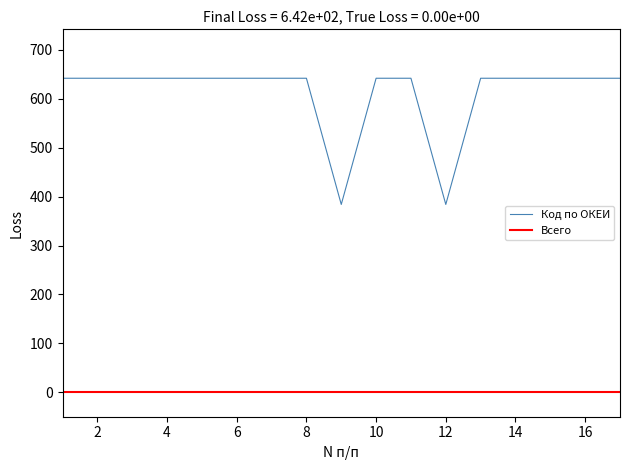

Rank the series by their maximum value, from highest to lowest.

Код по ОКЕИ, Всего